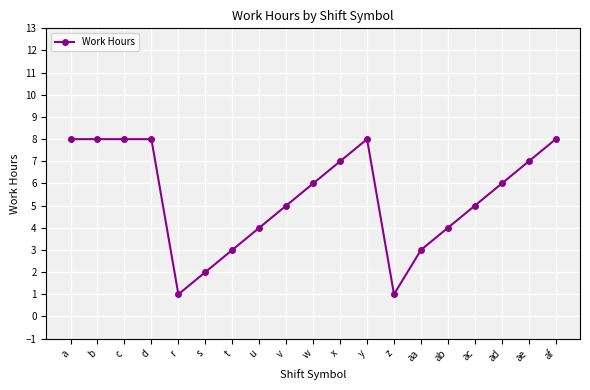

What value does the data have at c?

8